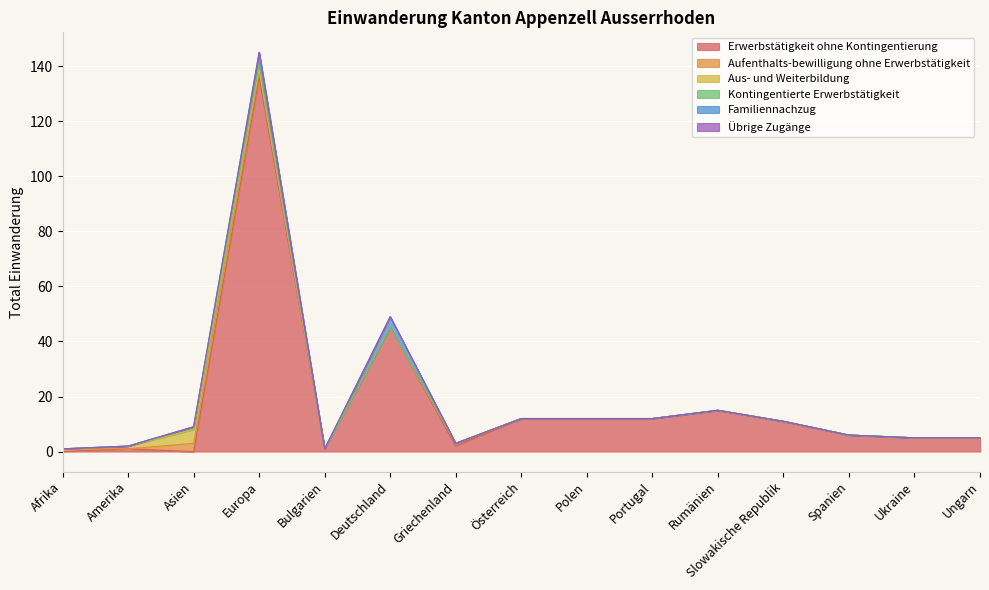

The Übrige Zugänge series shows 0 at Slowakische Republik. True or false?

True